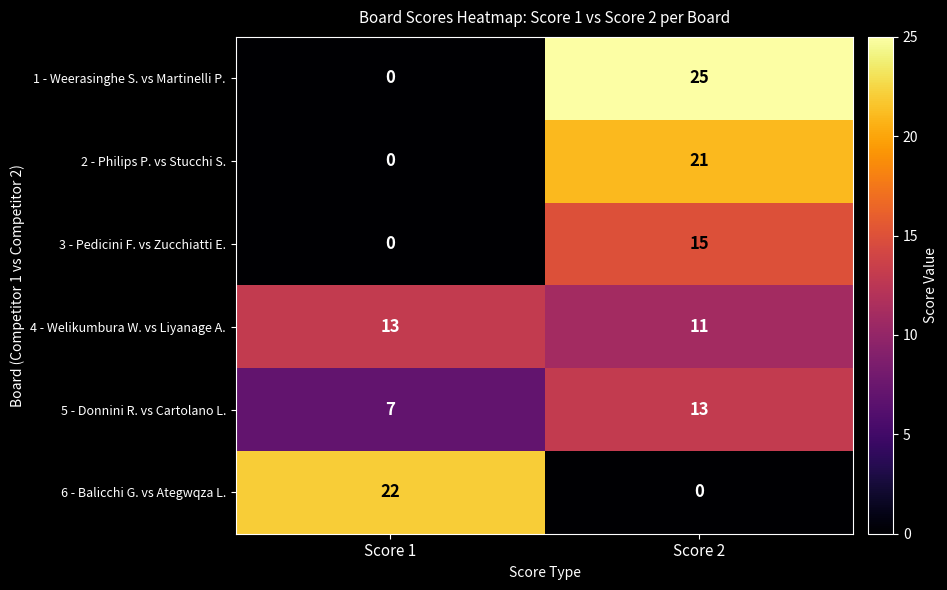

At Score 2, list the series in order from smallest to largest.

6 - Balicchi G. vs Ategwqza L., 4 - Welikumbura W. vs Liyanage A., 5 - Donnini R. vs Cartolano L., 3 - Pedicini F. vs Zucchiatti E., 2 - Philips P. vs Stucchi S., 1 - Weerasinghe S. vs Martinelli P.